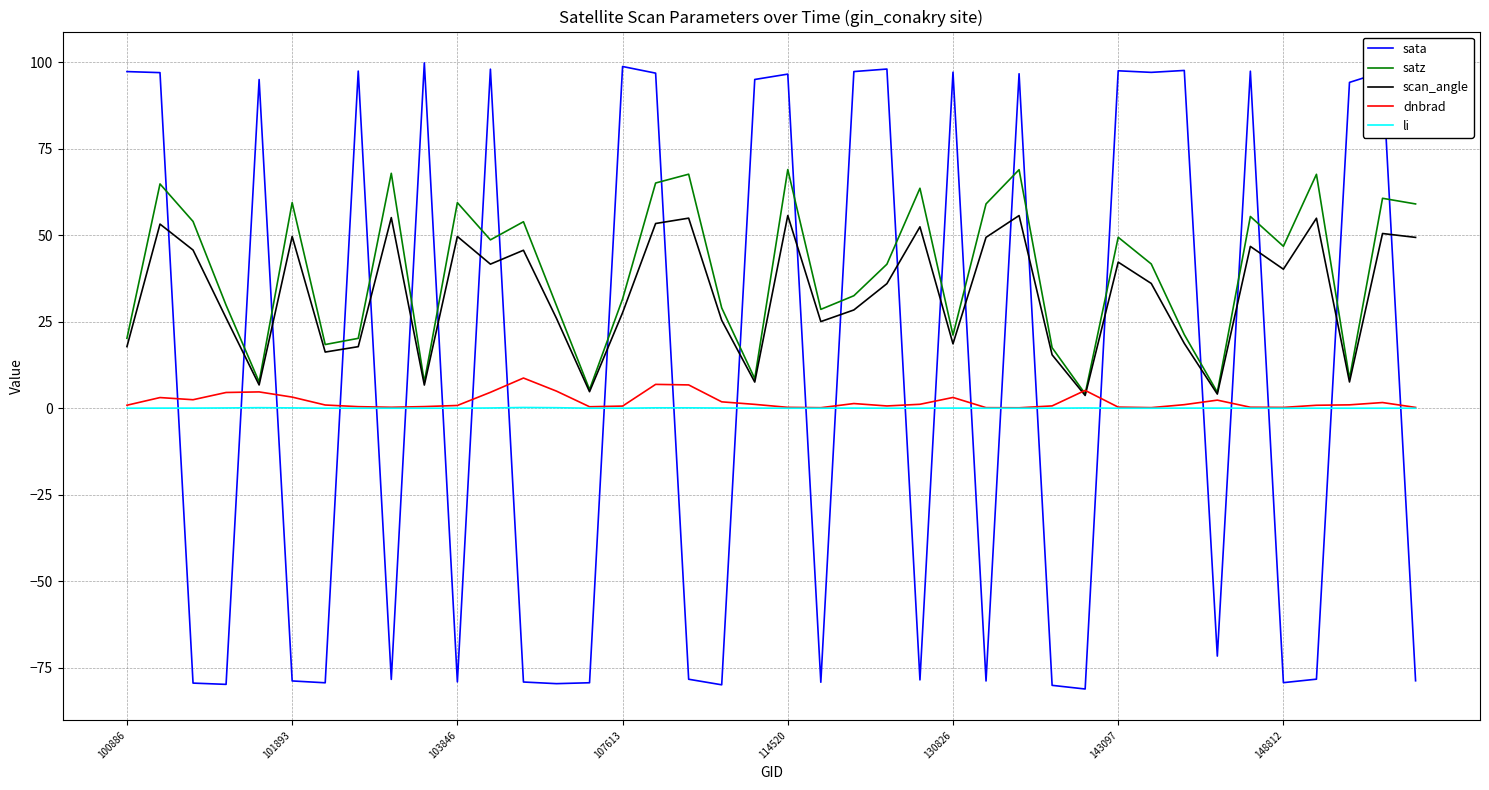

Rank the series by their maximum value, from highest to lowest.

sata, satz, scan_angle, dnbrad, li